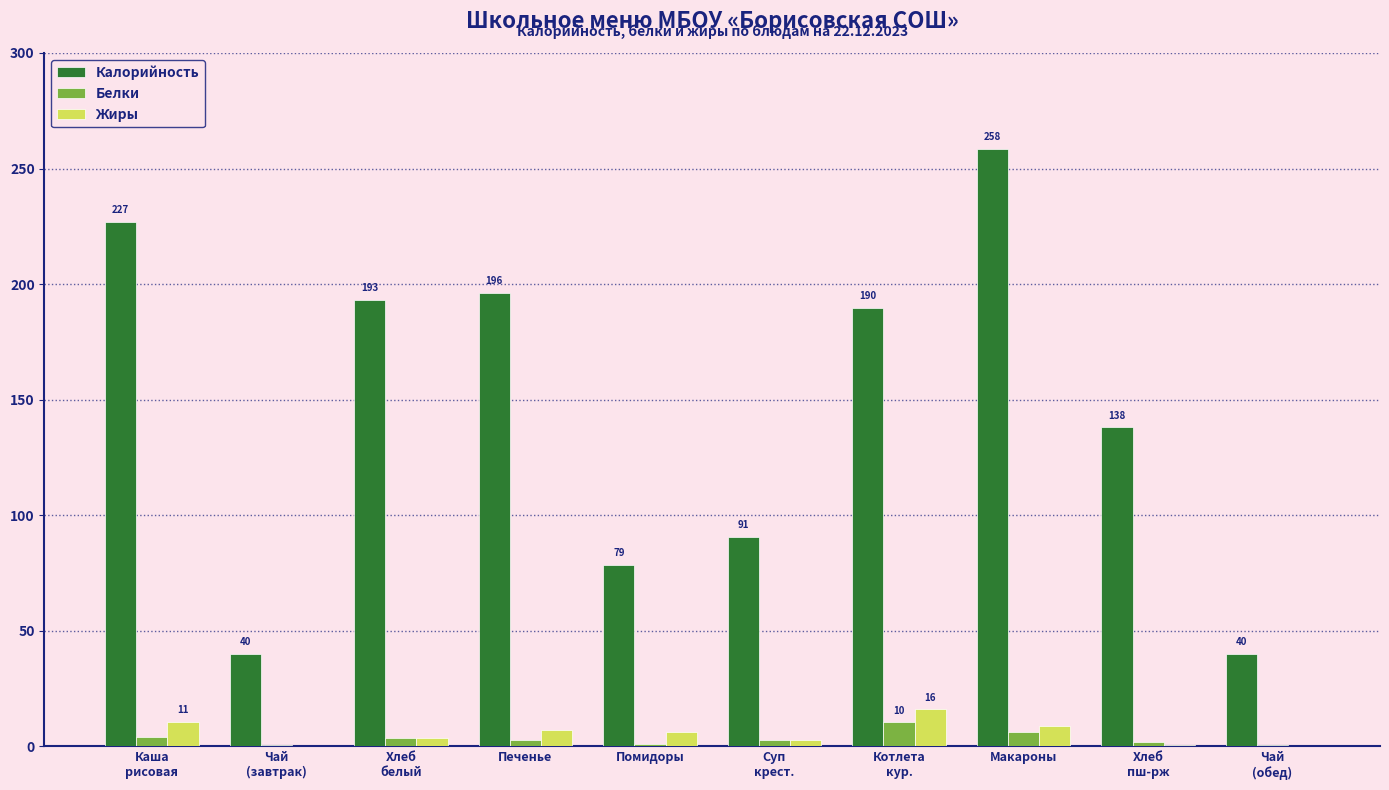

At which category is the sum across all series the highest?

Макароны